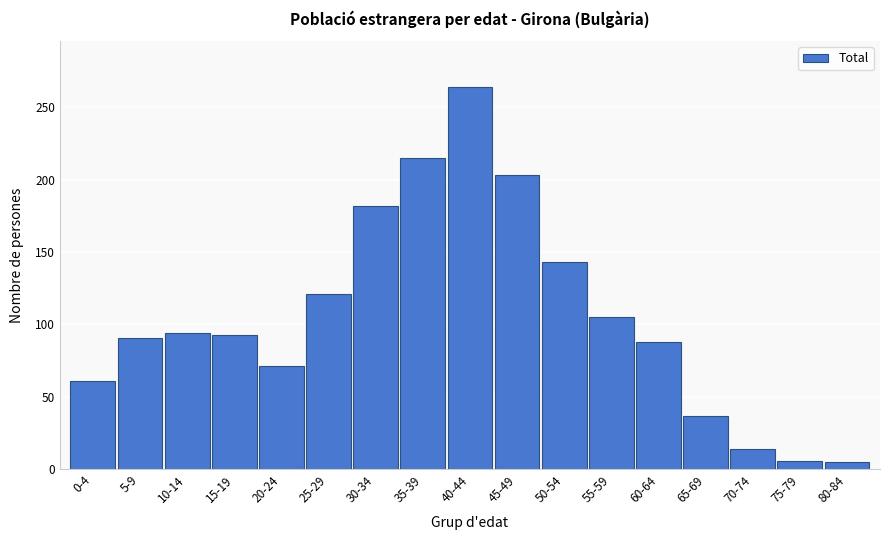

What is the label of the 6th bar from the left?

25-29